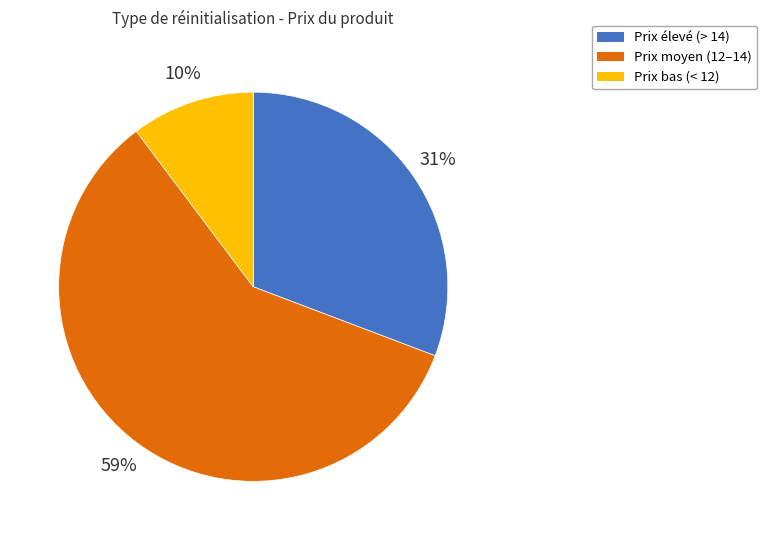

To the nearest percent, what is the average slice percentage?

33%